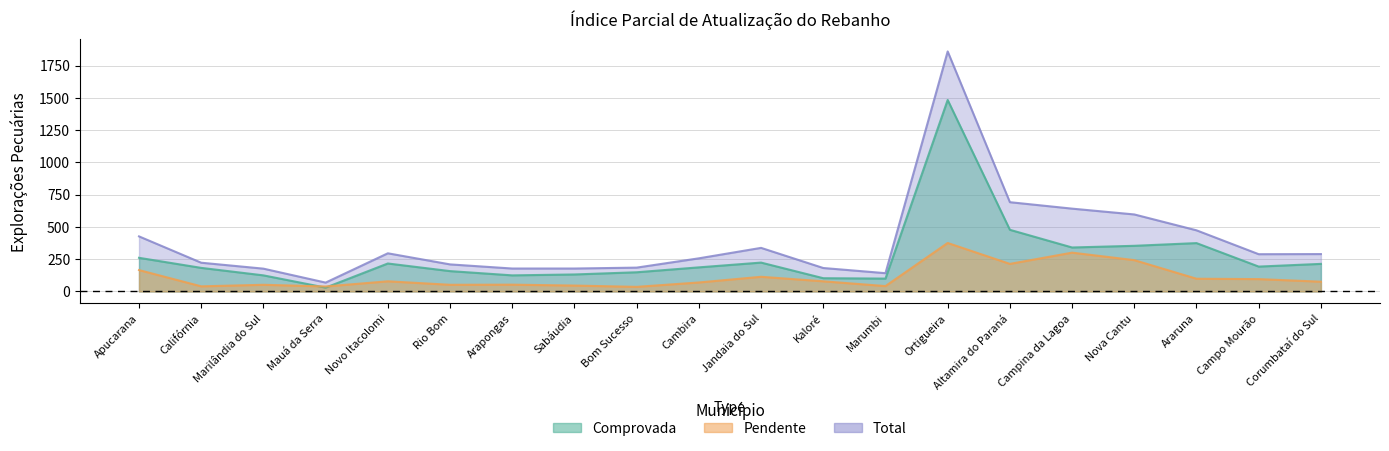

What is the minimum value shown in the chart?

30